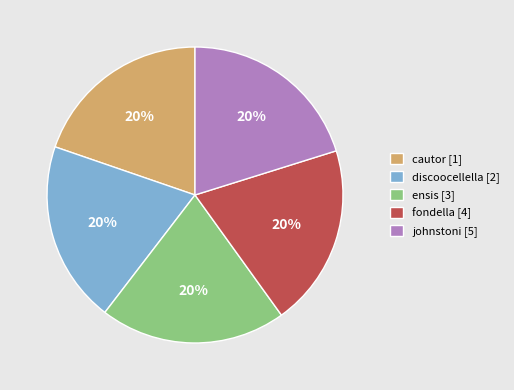

Is there a majority slice in this chart?

No